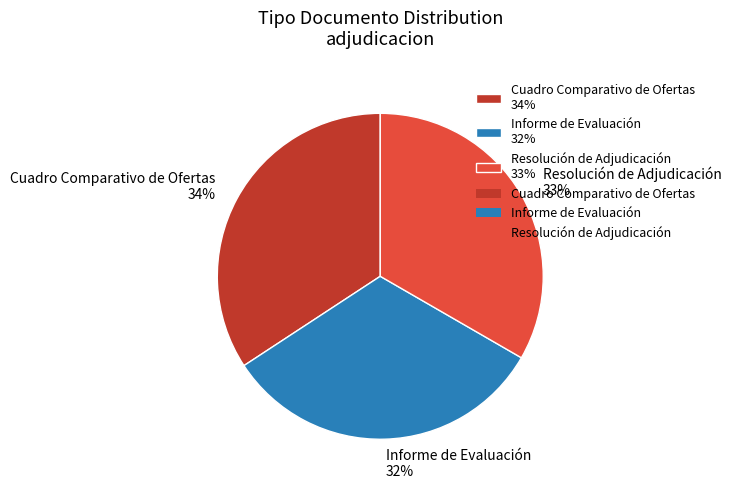

The Cuadro Comparativo de Ofertas slice represents 29% of the pie. True or false?

False